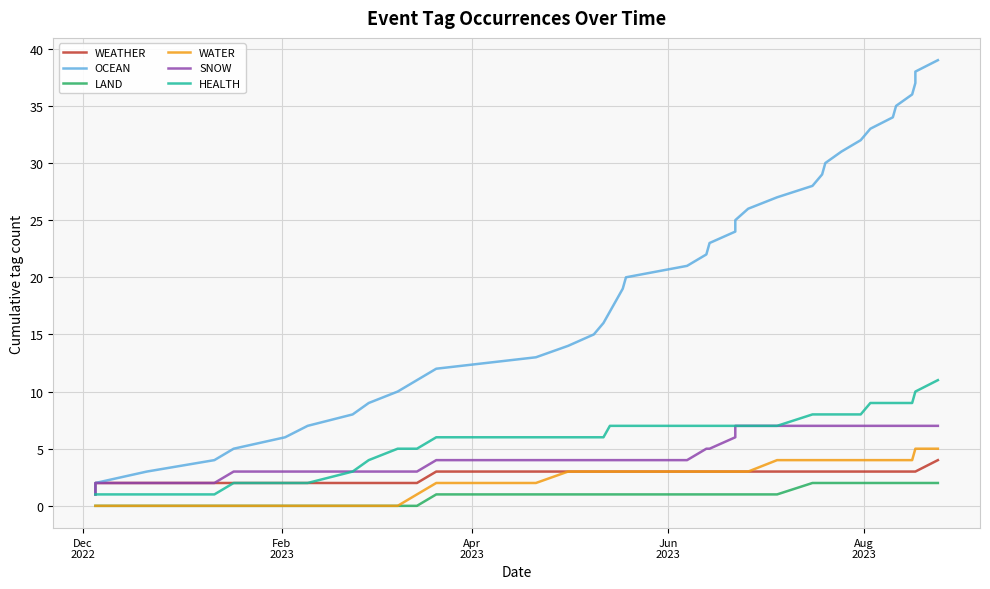

What is the sum of all LAND values?

40